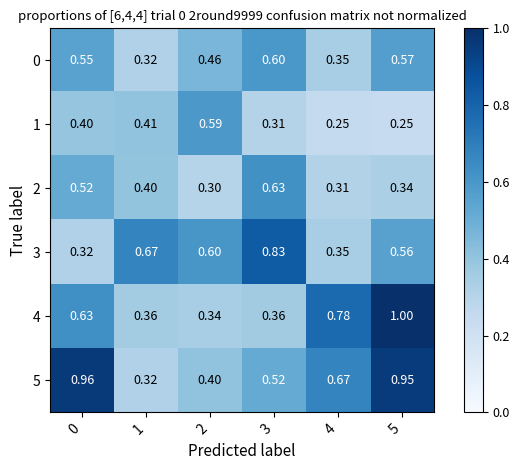

Is the value of 3 at 5 greater than the value of 5 at 5?

No